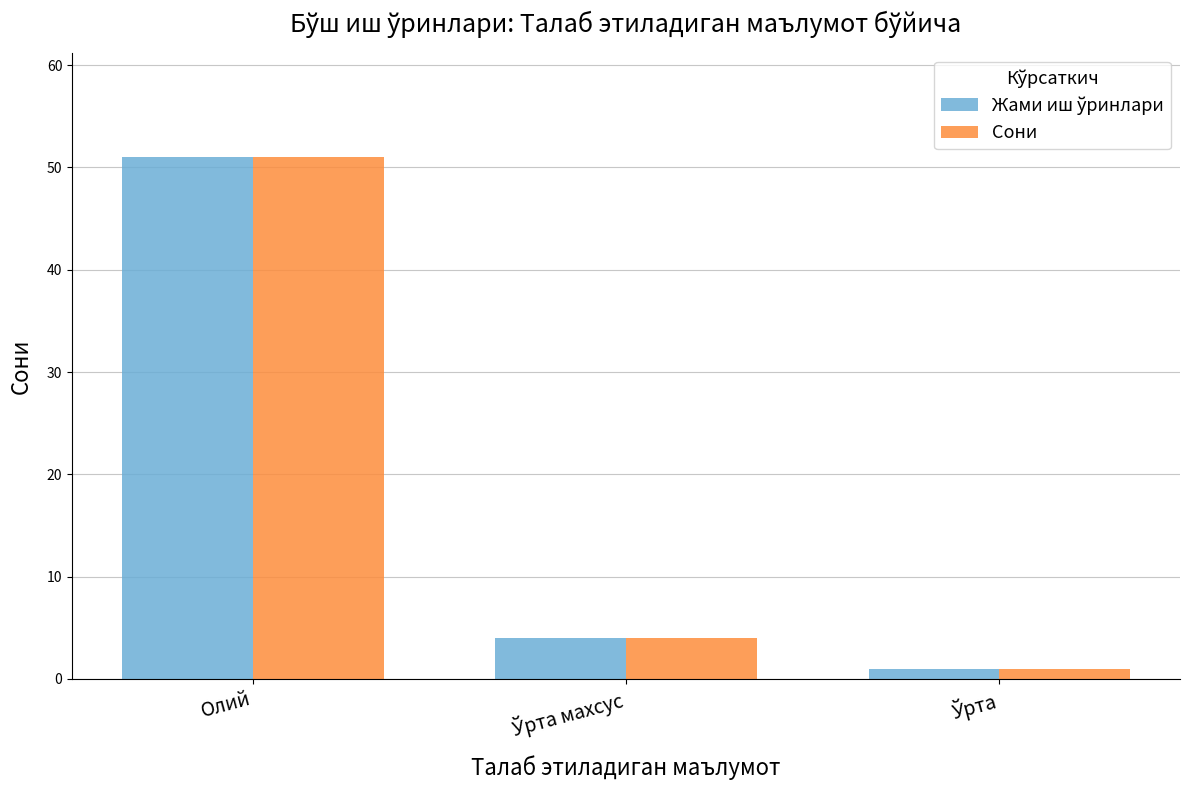

What is the value of the Сони bar at the 1st from the left?

51